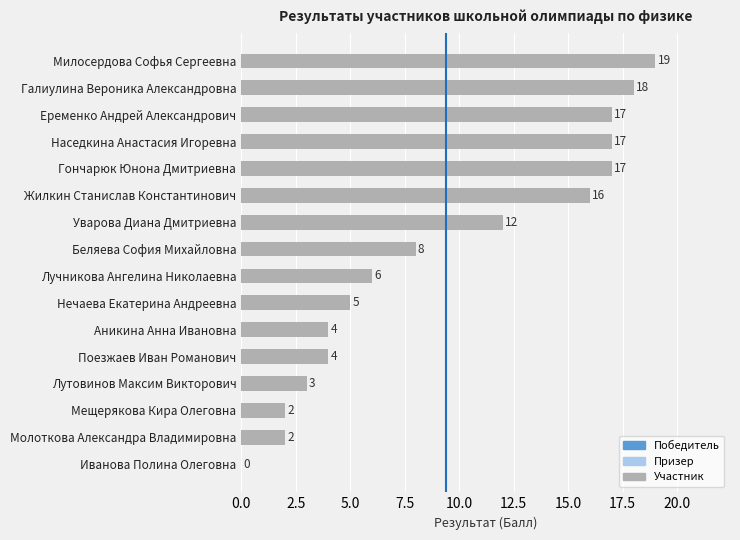

Between Молоткова Александра Владимировна and Еременко Андрей Александрович, which is larger?

Еременко Андрей Александрович